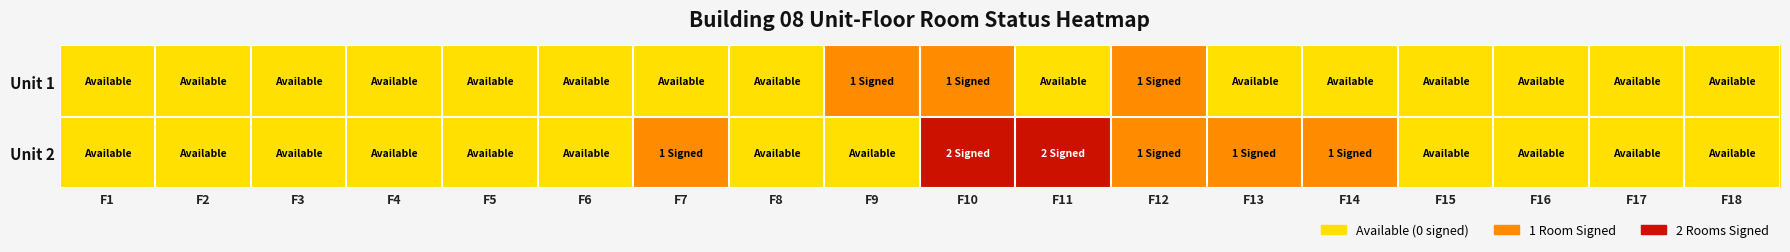

Reading right to left, what are all the values shown in this chart?

Unit 1: F18=0	F17=0	F16=0	F15=0	F14=0	F13=0	F12=1	F11=0	F10=1	F9=1	F8=0	F7=0	F6=0	F5=0	F4=0	F3=0	F2=0	F1=0
Unit 2: F18=0	F17=0	F16=0	F15=0	F14=1	F13=1	F12=1	F11=2	F10=2	F9=0	F8=0	F7=1	F6=0	F5=0	F4=0	F3=0	F2=0	F1=0